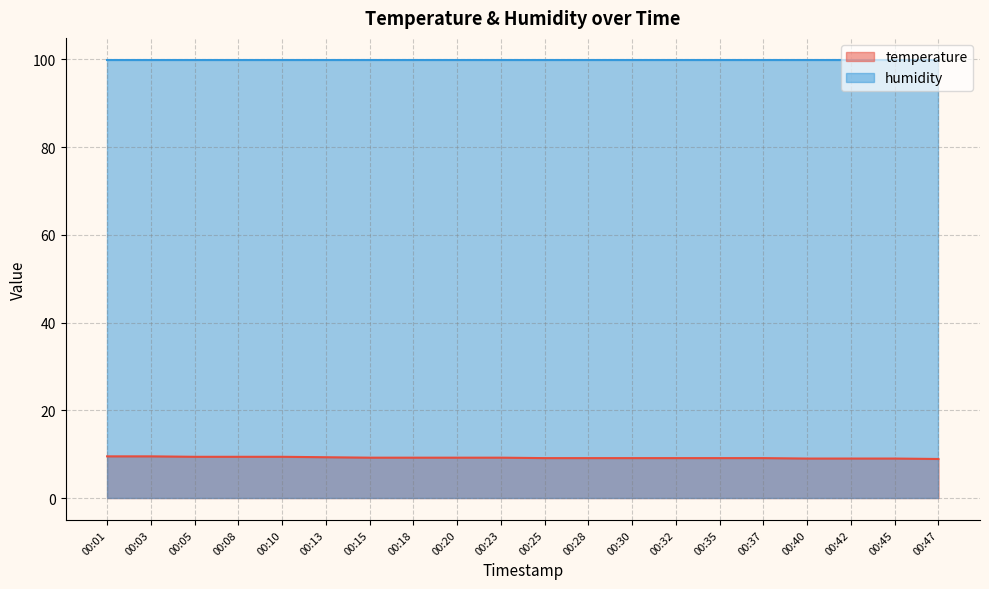

How many lines are shown in the chart?

2